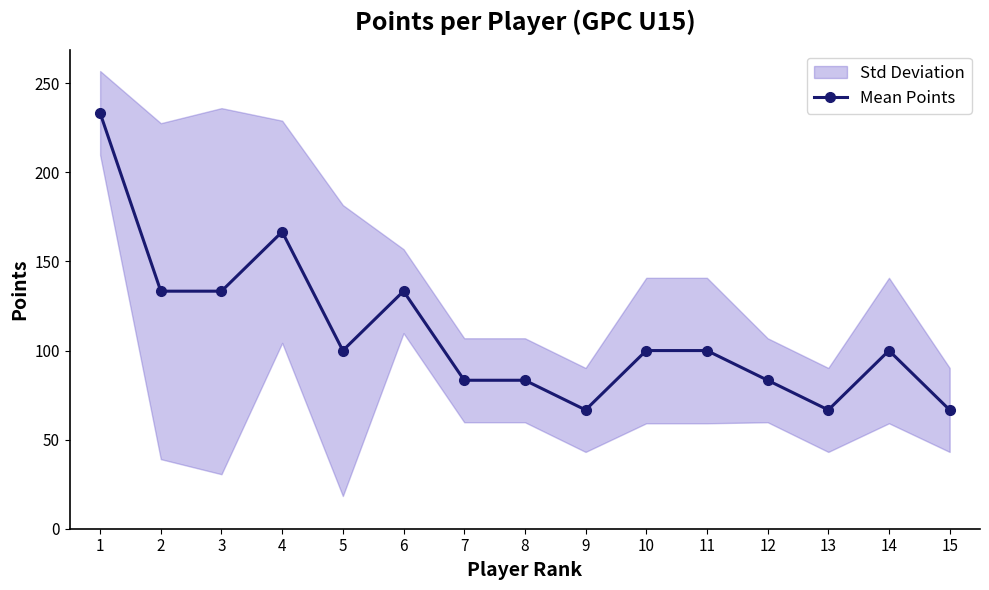

How many lines are shown in the chart?

1